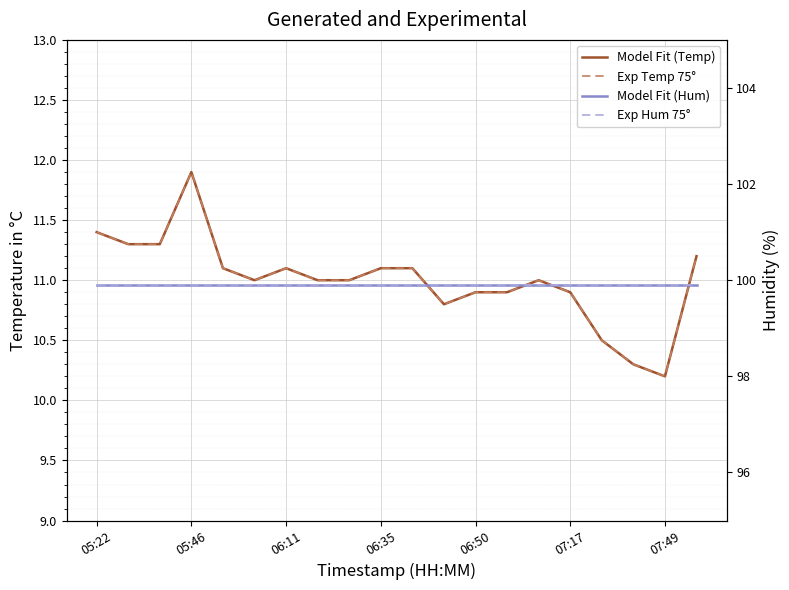

Between 10 and 17, which series saw the biggest shift?

Model Fit (Temp)